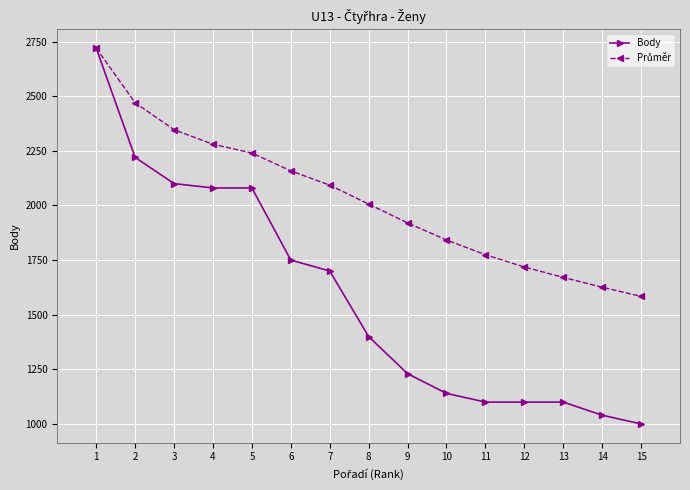

What is the minimum value shown in the chart?

1000.0